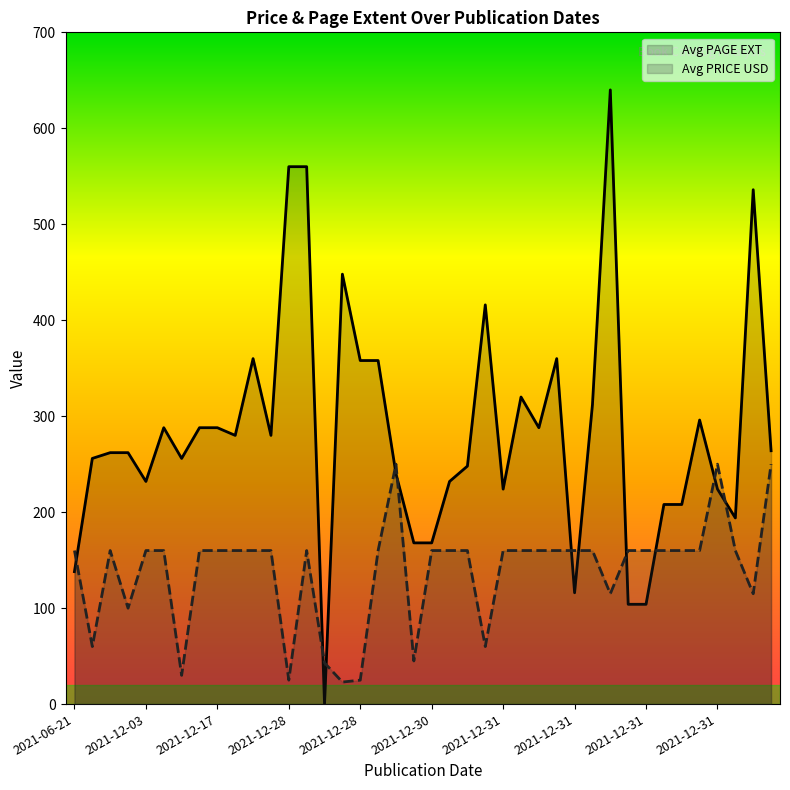

Rank the series at 18 from highest to lowest value.

Avg PRICE USD, Avg PAGE EXT